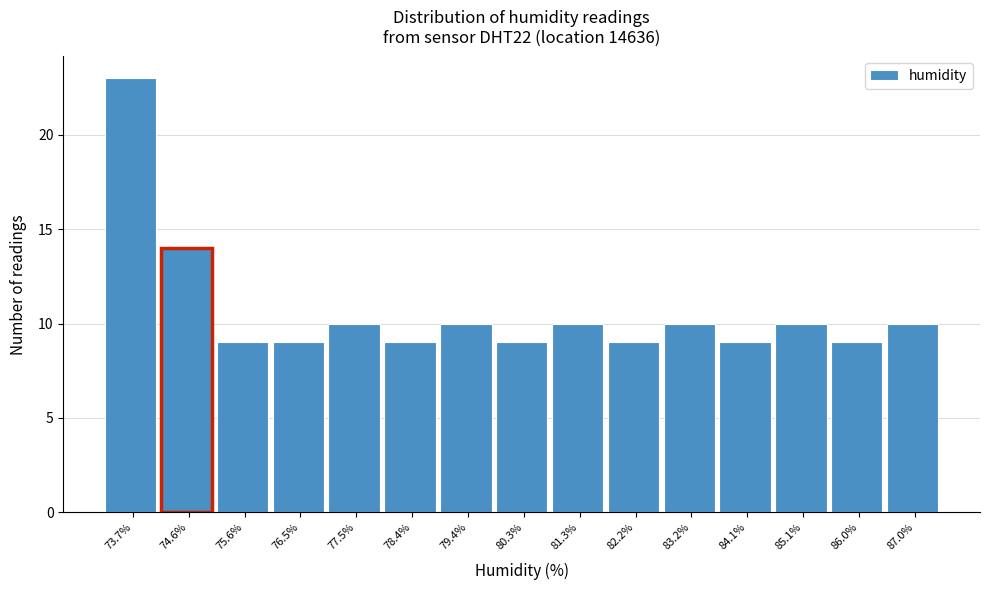

Reading left to right, what are all the values shown in this chart?

73.7%=23	74.6%=14	75.6%=9	76.5%=9	77.5%=10	78.4%=9	79.4%=10	80.3%=9	81.3%=10	82.2%=9	83.2%=10	84.1%=9	85.1%=10	86.0%=9	87.0%=10